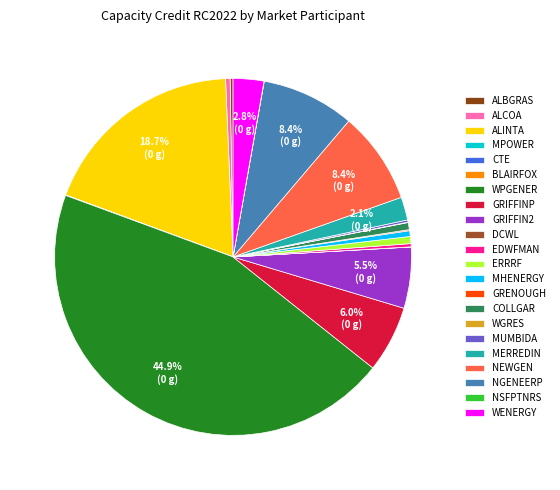

What is the largest slice in the pie chart?

WPGENER